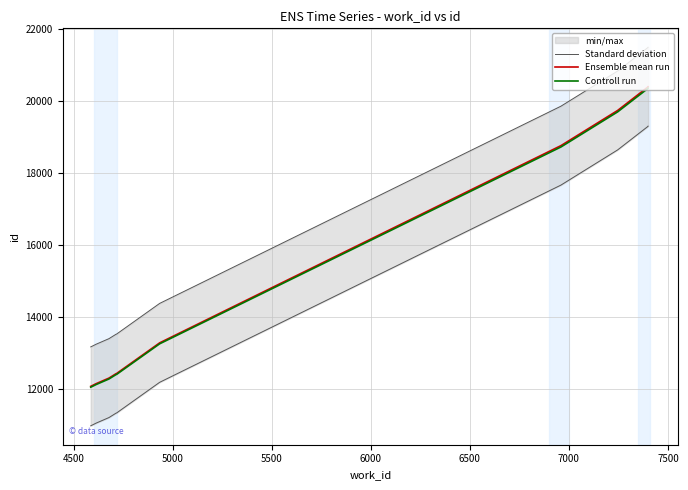

What is the label of the 5th point from the right?

6500